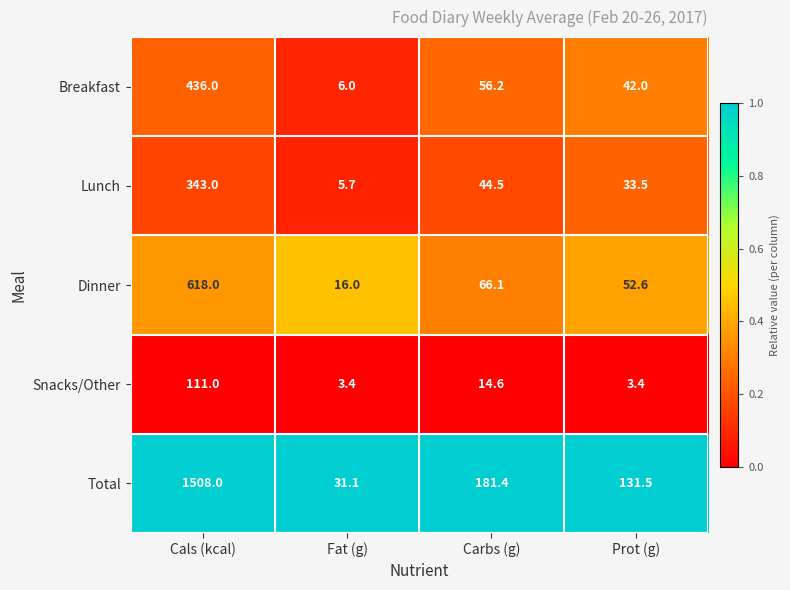

Is it true that Dinner equals 826.1 at Cals (kcal)?

False